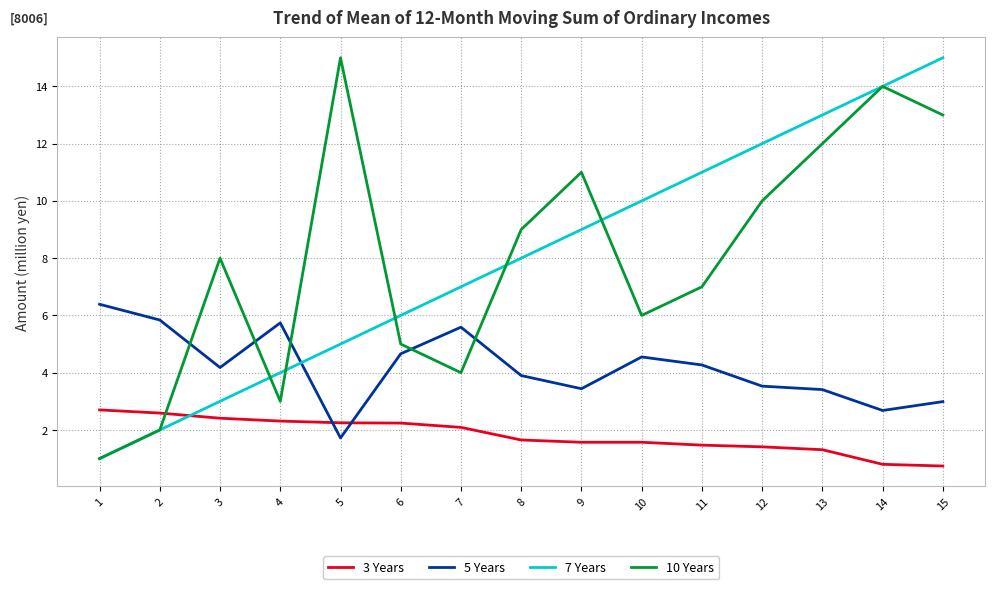

The 7 Years series shows 1.7 at 1. True or false?

False